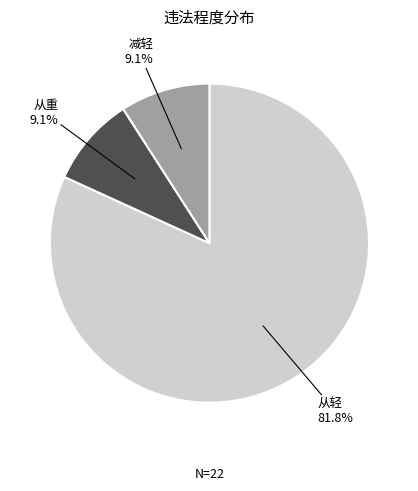

Between 减轻 and 从轻, which is larger?

从轻